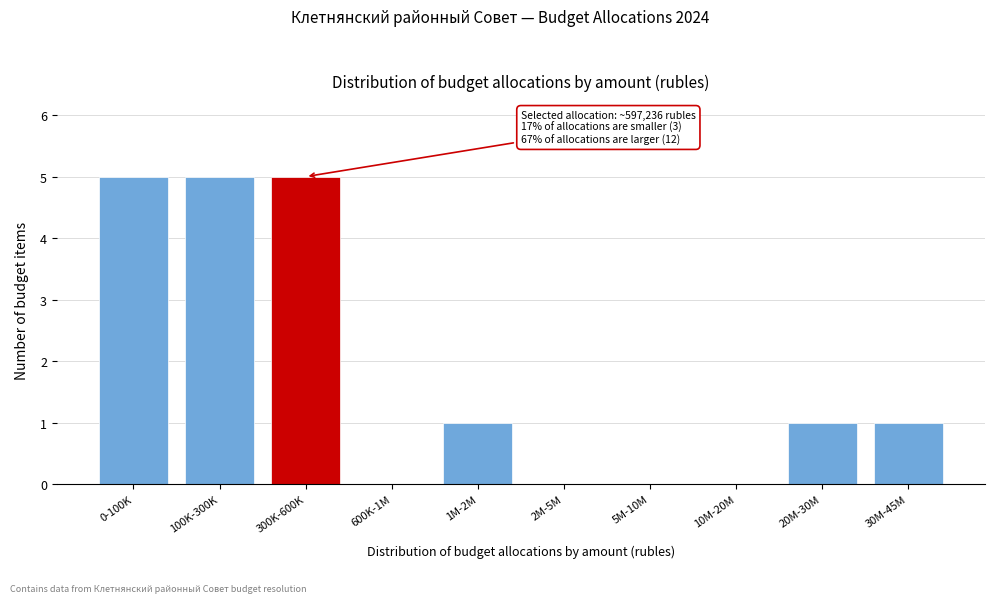

Reading left to right, list all the values displayed in this chart.

0-100K=5	100K-300K=5	300K-600K=5	600K-1M=0	1M-2M=1	2M-5M=0	5M-10M=0	10M-20M=0	20M-30M=1	30M-45M=1